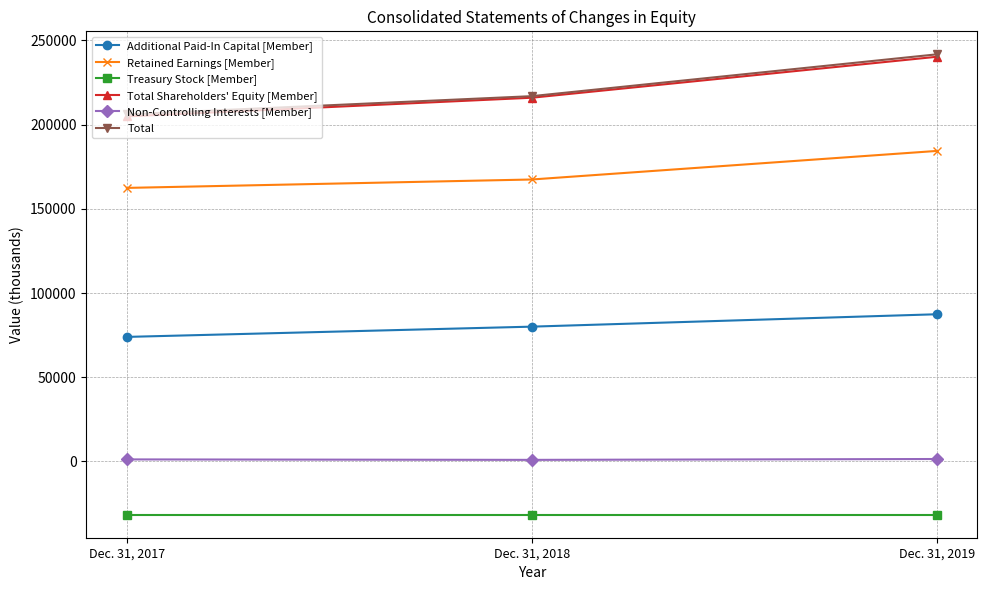

What is the difference between the highest and lowest values at Dec. 31, 2018?

248503